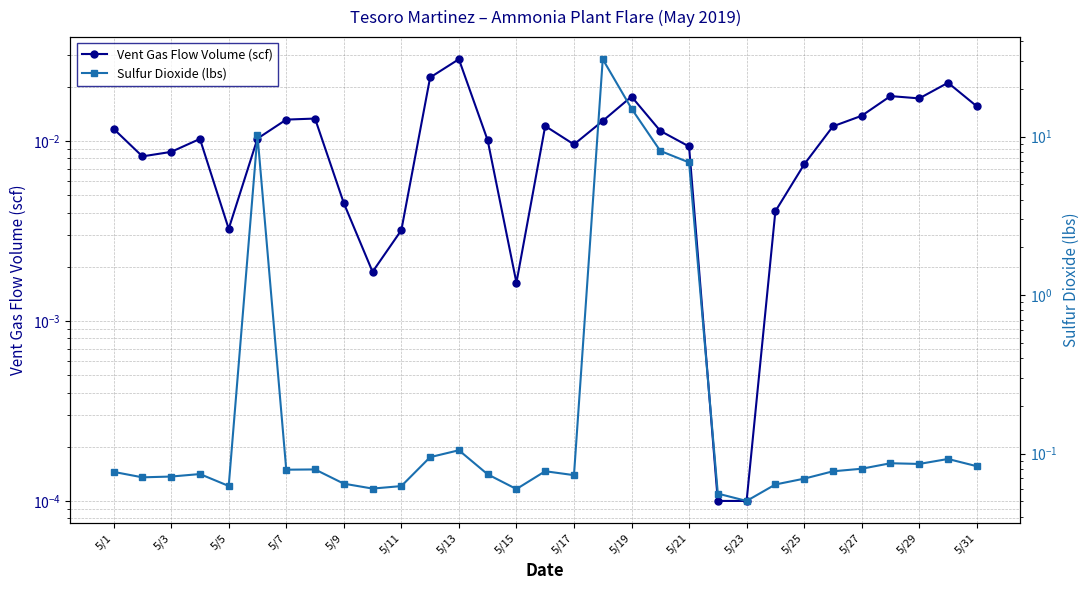

Reading right to left, what are all the values shown in this chart?

Vent Gas Flow Volume (scf): 0.0	0.0	0.0	0.0	0.0	0.0	0.0	0.0	0.0	0.0	0.0	0.0	0.0	0.0	0.0	0.0	0.0	0.0	0.0	0.0	0.0	0.0	0.0	0.0	0.0	0.0	0.0	0.0	0.0	0.0	0.0
Sulfur Dioxide (lbs): 0.1	0.1	0.1	0.1	0.1	0.1	0.1	0.1	0.1	0.1	6.9	8.1	15.0	30.8	0.1	0.1	0.1	0.1	0.1	0.1	0.1	0.1	0.1	0.1	0.1	10.2	0.1	0.1	0.1	0.1	0.1